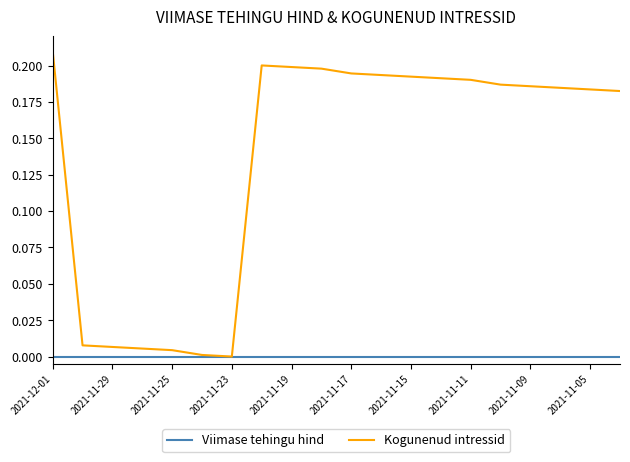

Rank the series by their maximum value, from highest to lowest.

Kogunenud intressid, Viimase tehingu hind